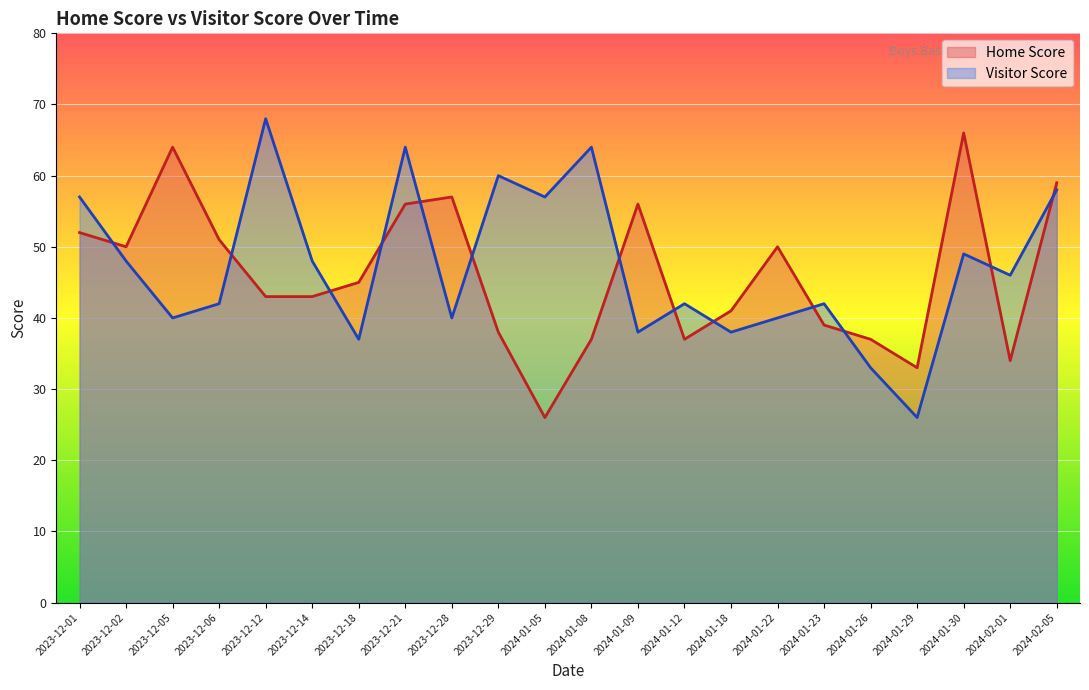

What position from the left is 2024-01-23?

17